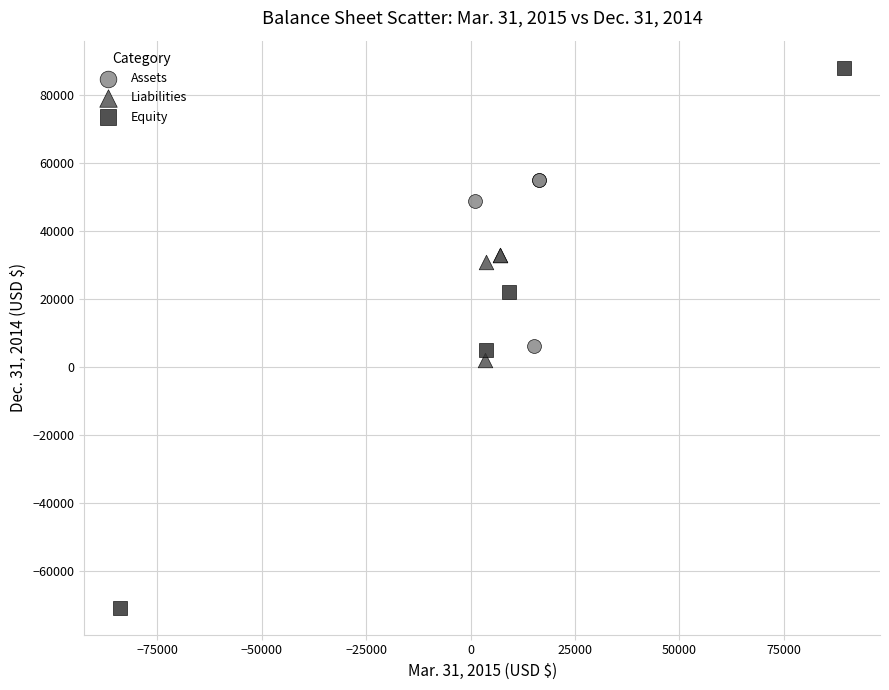

Which series reaches the minimum Y coordinate?

Equity